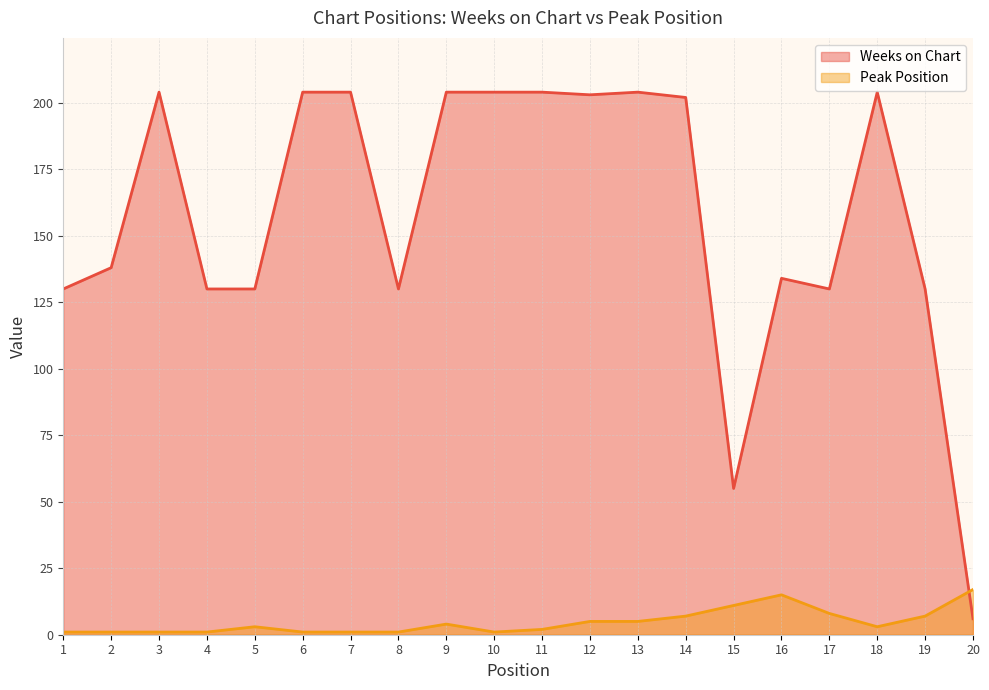

How many data points in Weeks on Chart are less than 202?

10